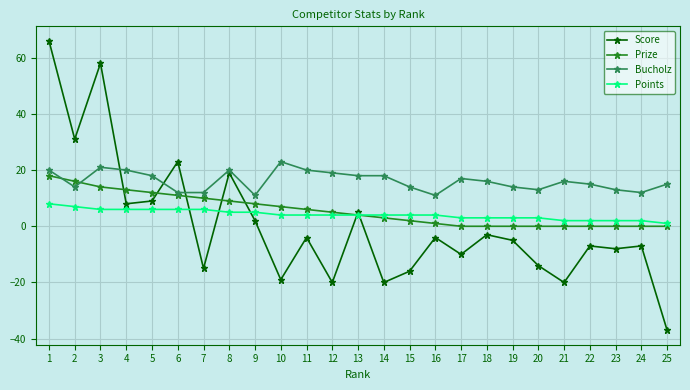

Which series has the largest range (max minus min)?

Score